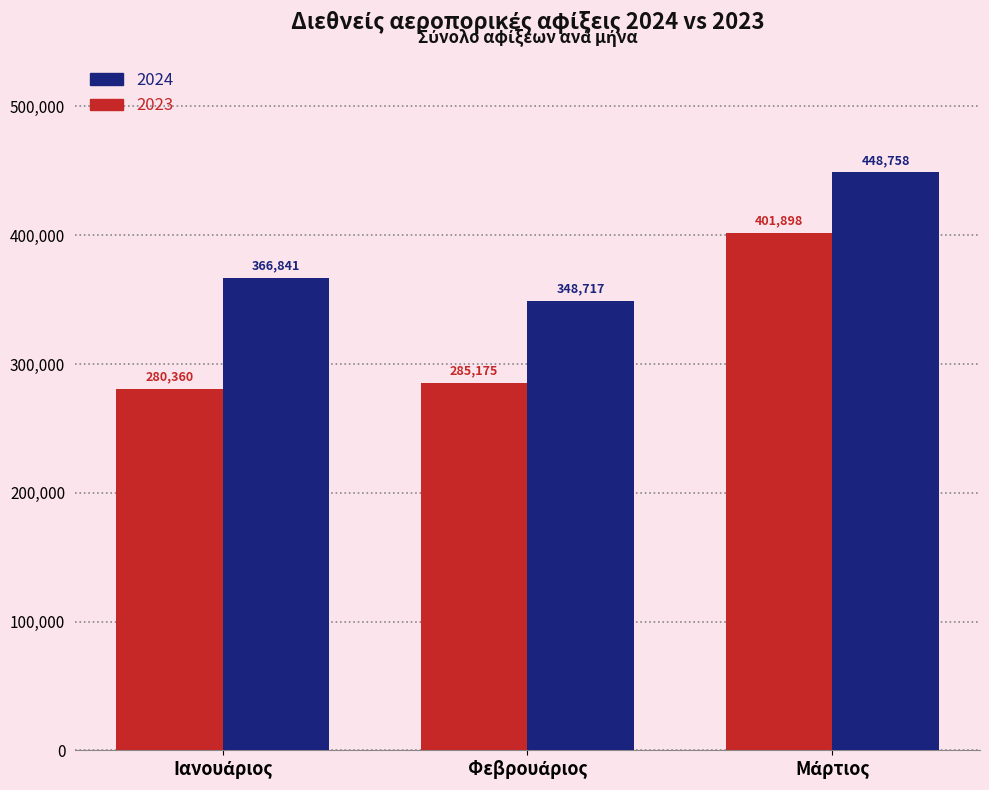

What is the value of the 2024 bar at the 2nd from the left?

348717